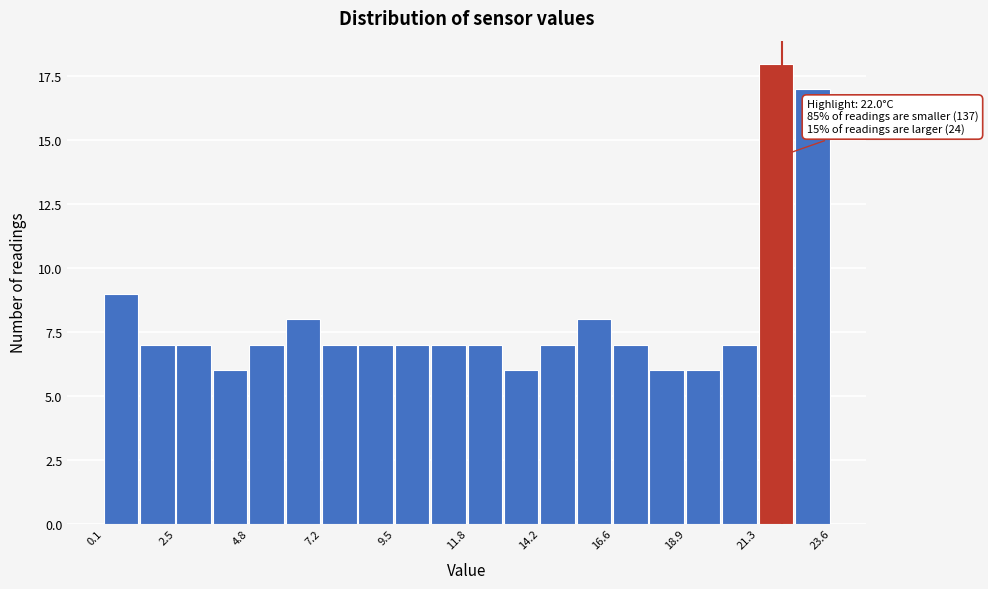

Around what value on the x-axis is the tallest bar? Give the approximate position of its centre, as read against the axis.

22.0